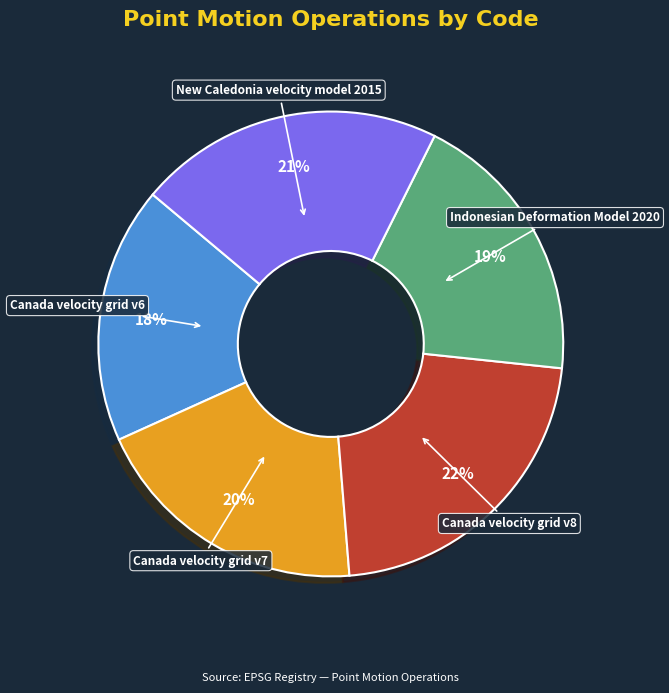

To the nearest percent, what is the difference between the largest and smallest slice percentages?

4%